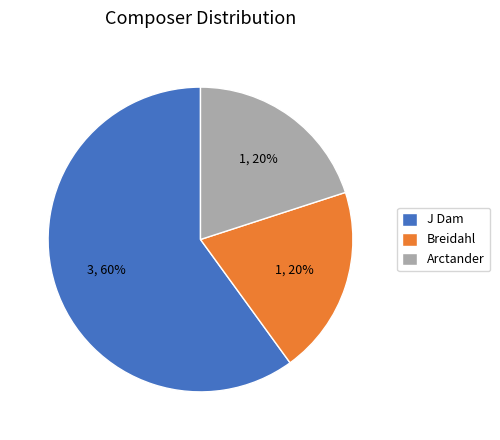

Approximately how many times larger is the value at Breidahl compared to Arctander?

1.0